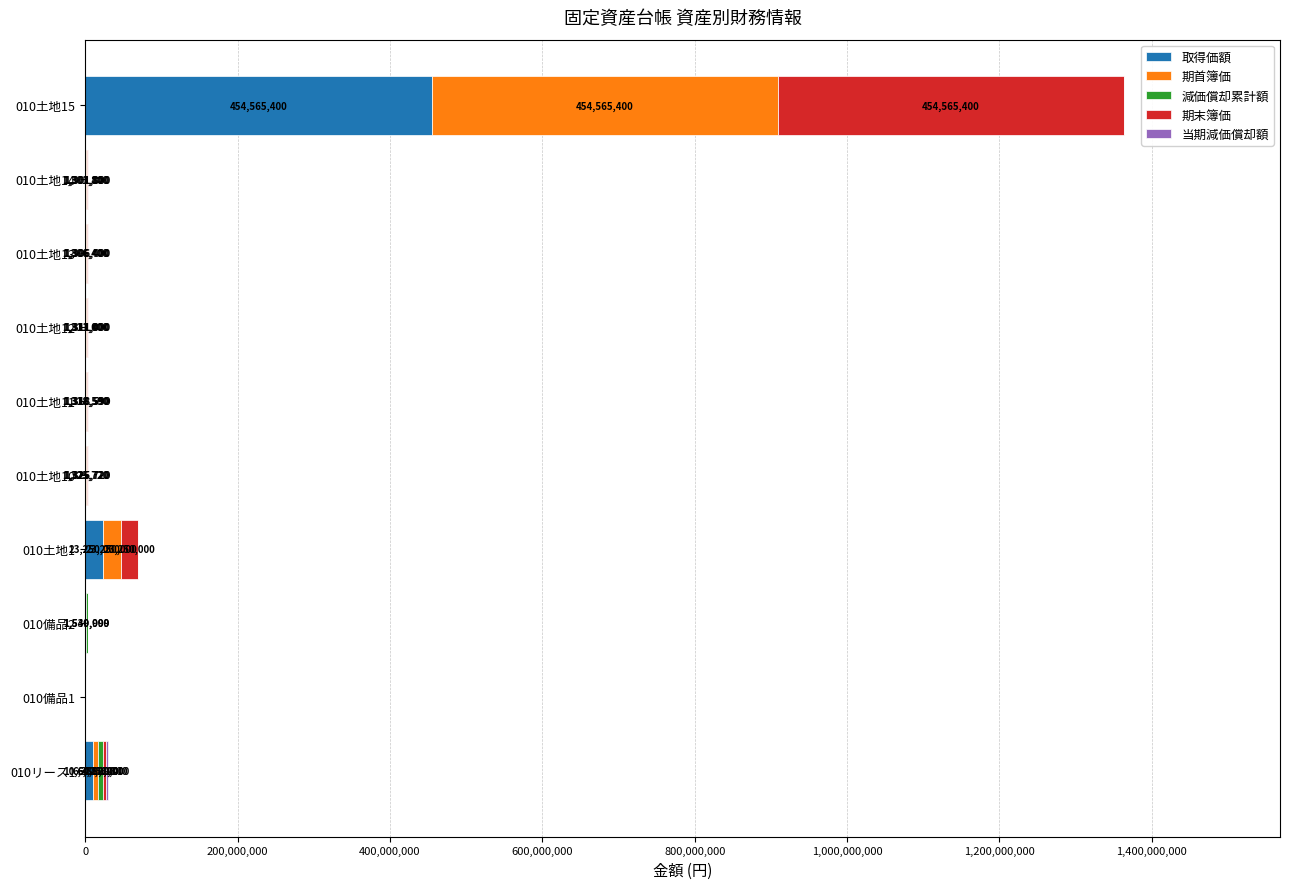

What is the maximum value for 取得価額?

454565400